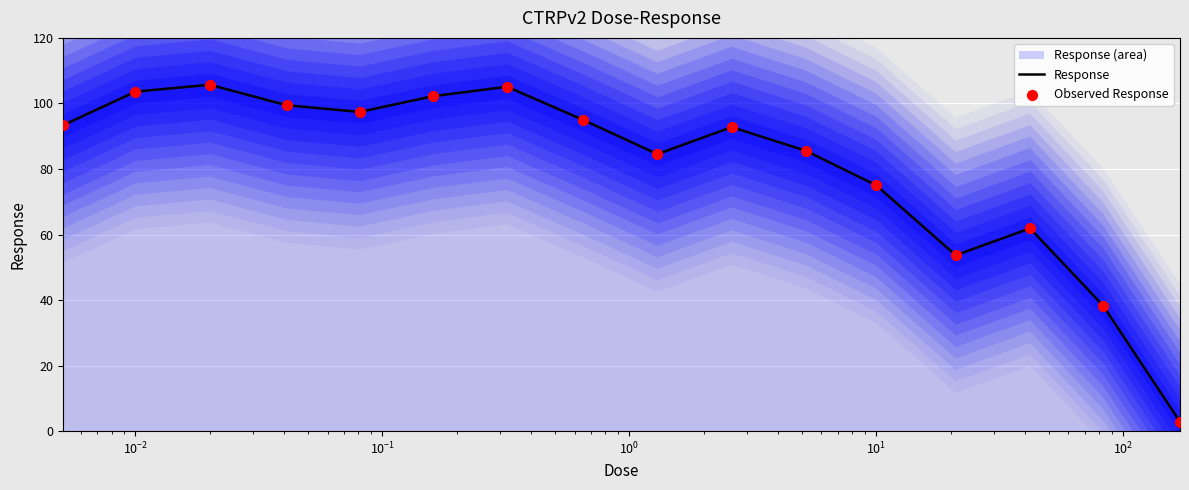

Which series has the largest total across all categories?

Response